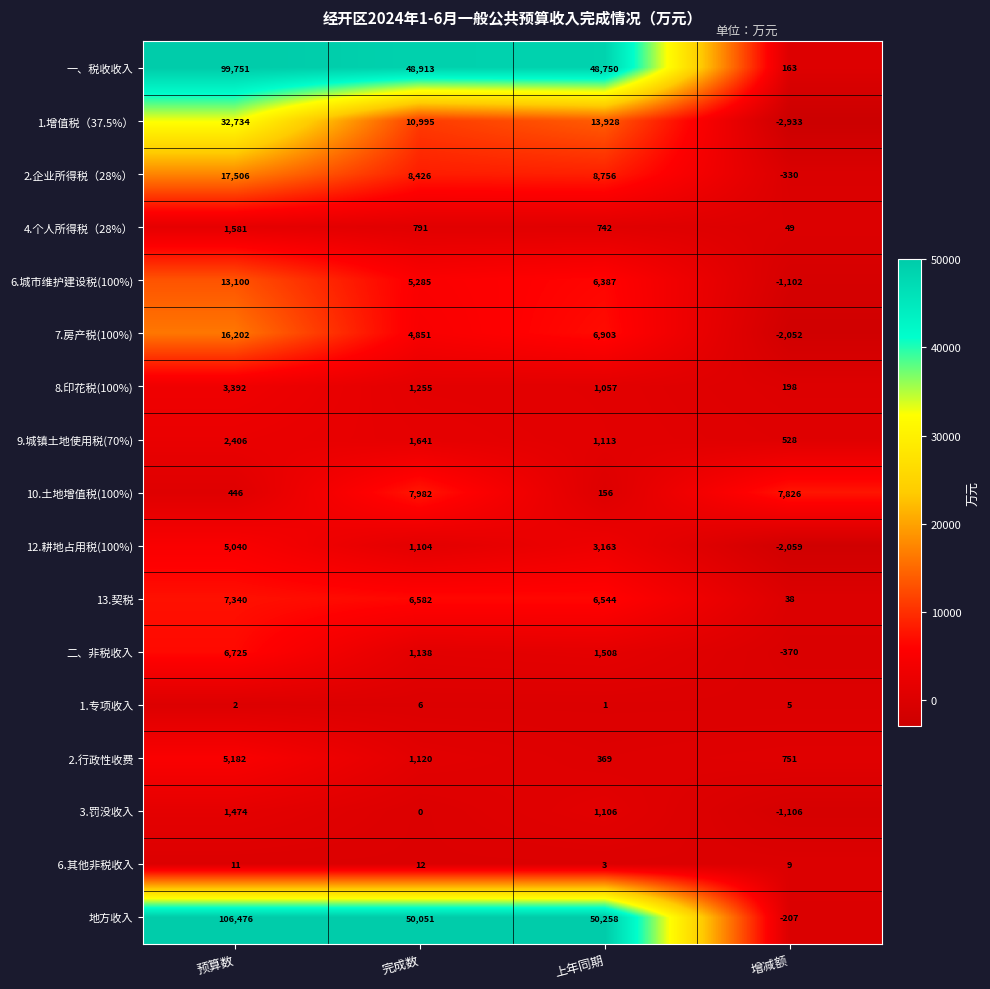

Is it true that 2.企业所得税（28%） equals -330 at 增减额?

True